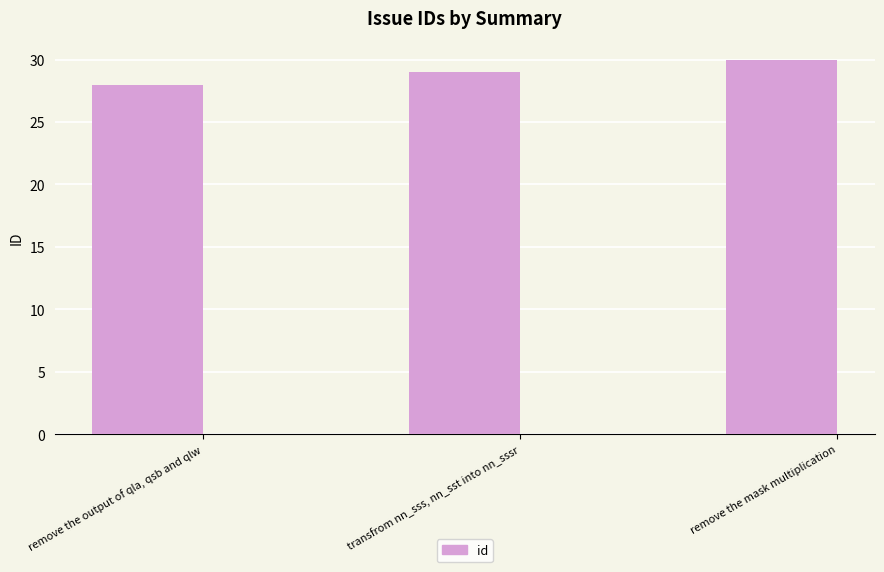

Which category has the highest value across all series?

remove the mask multiplication